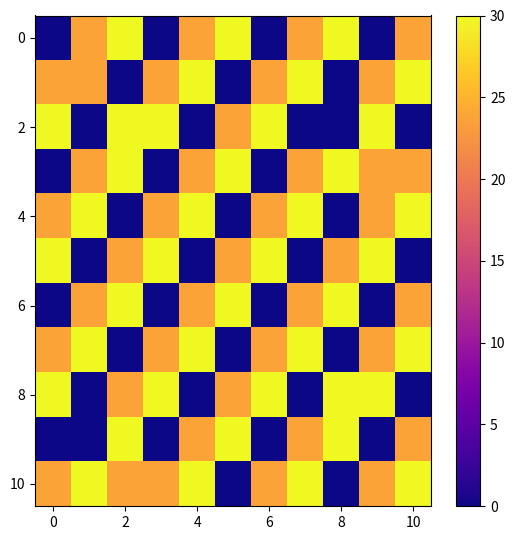

Which series has the largest total across all categories?

10